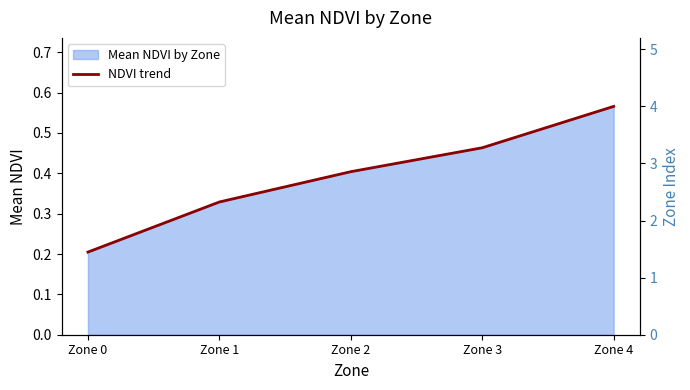

The value at Zone 0 is 0.2. True or false?

True